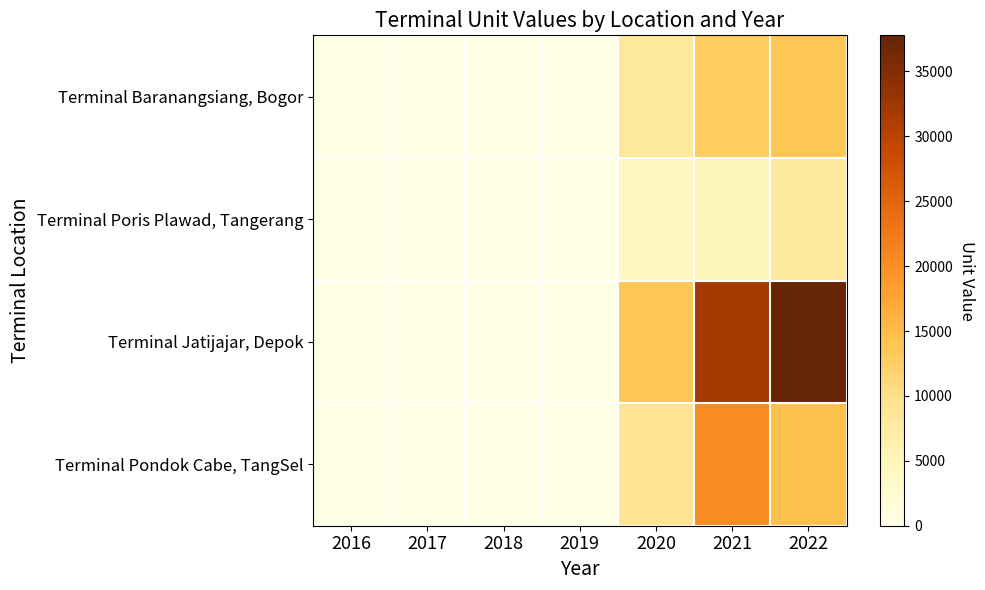

Reading right to left, what are all the values shown in this chart?

Terminal Baranangsiang, Bogor: 2022=13739	2021=12896	2020=8141	2019=0	2018=0	2017=0	2016=0
Terminal Poris Plawad, Tangerang: 2022=7863	2021=5039	2020=4156	2019=0	2018=0	2017=0	2016=0
Terminal Jatijajar, Depok: 2022=37777	2021=31771	2020=13747	2019=0	2018=0	2017=0	2016=0
Terminal Pondok Cabe, TangSel: 2022=14594	2021=20279	2020=9257	2019=0	2018=0	2017=0	2016=0